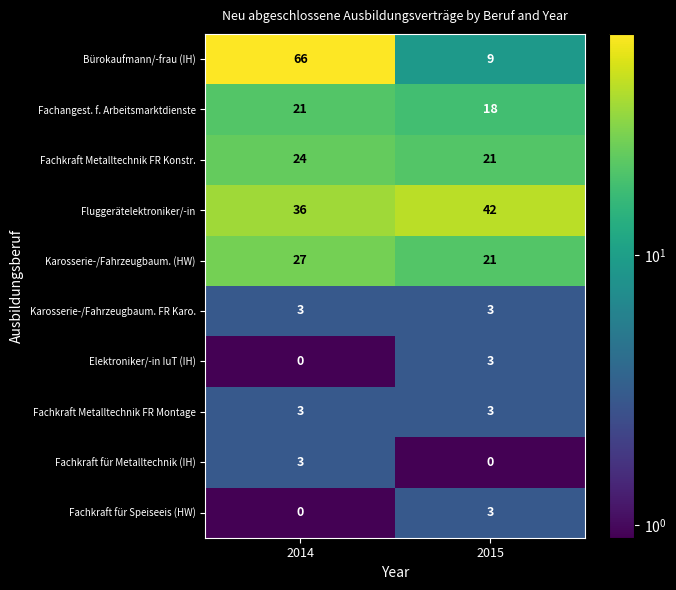

What is the greatest value displayed?

66